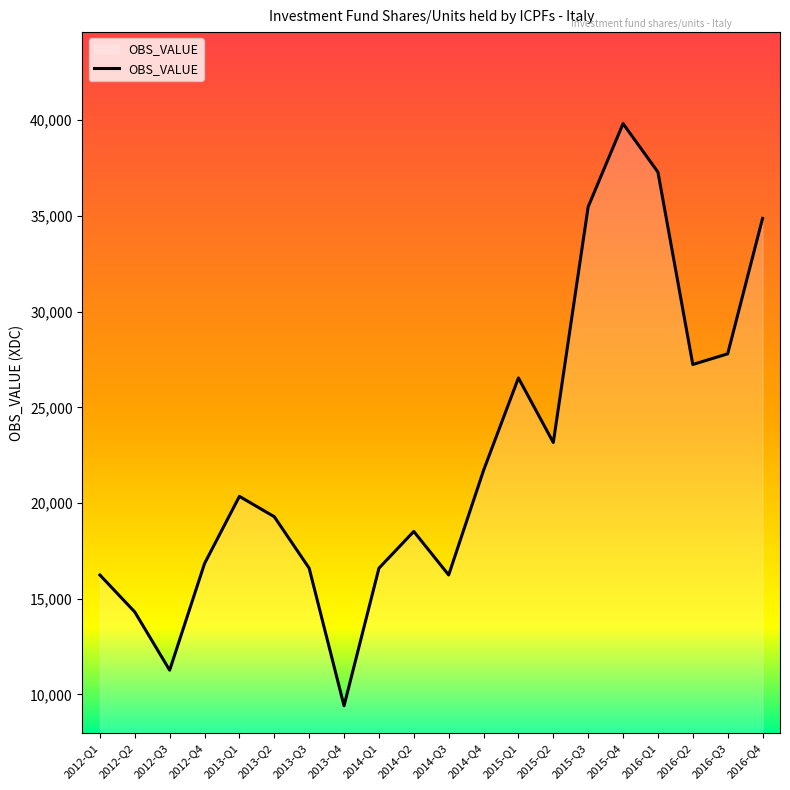

Which category has the highest value across all series?

2015-Q4